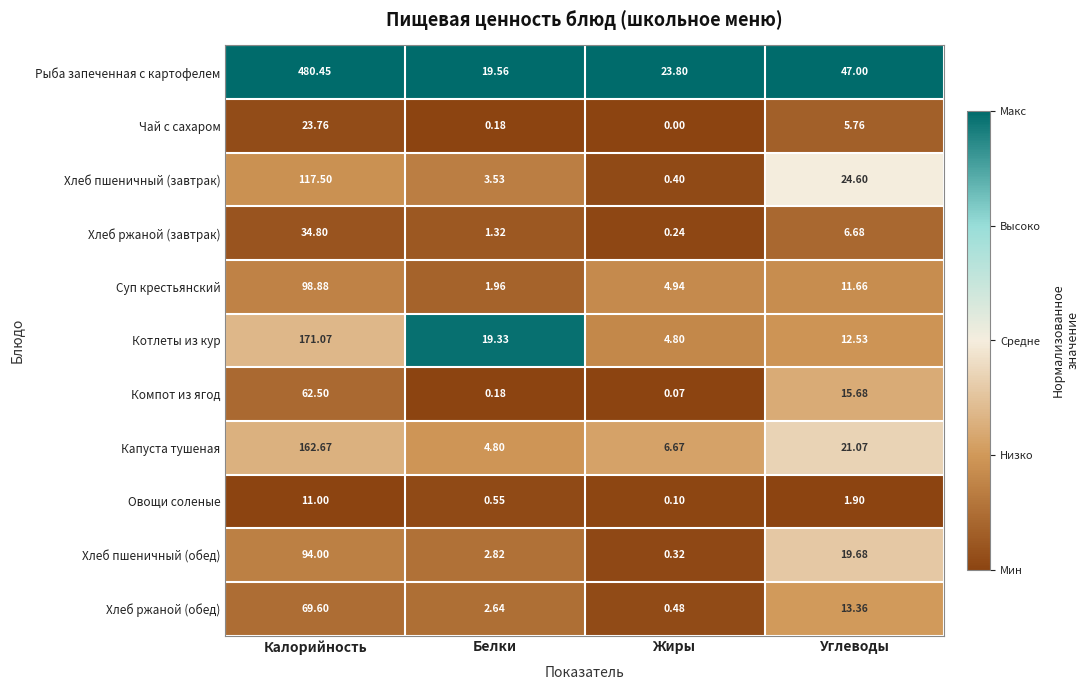

At which label does Хлеб ржаной (завтрак) reach its peak?

Калорийность